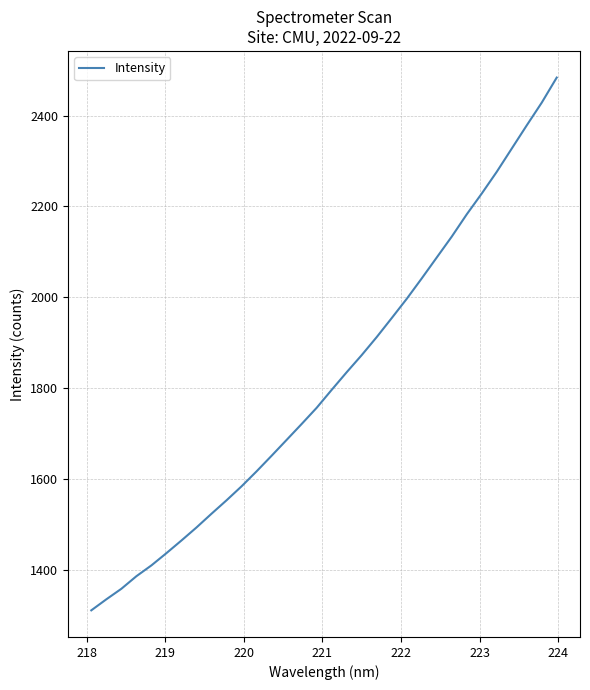

How many lines are shown in the chart?

1